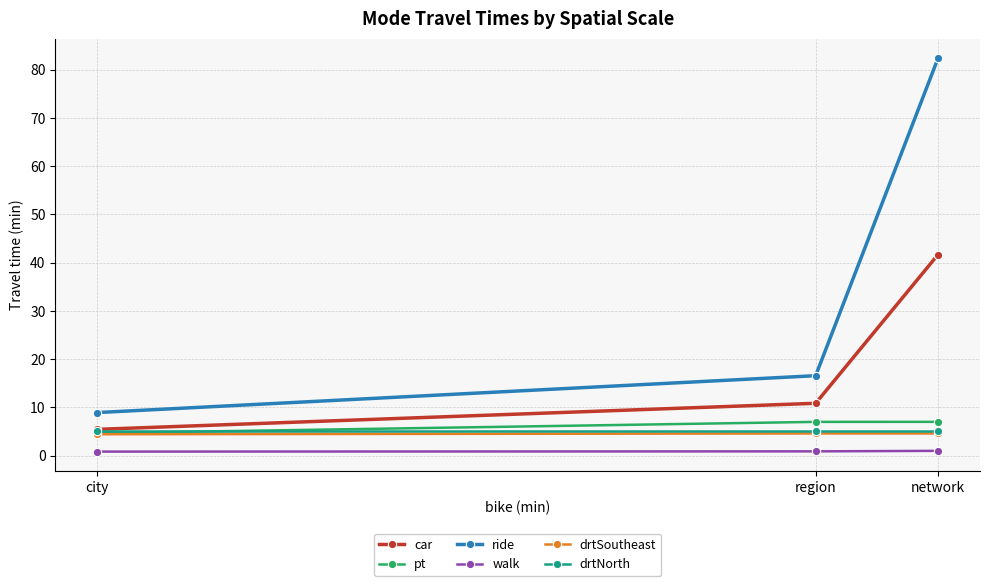

Which series changed the most between network and region?

ride